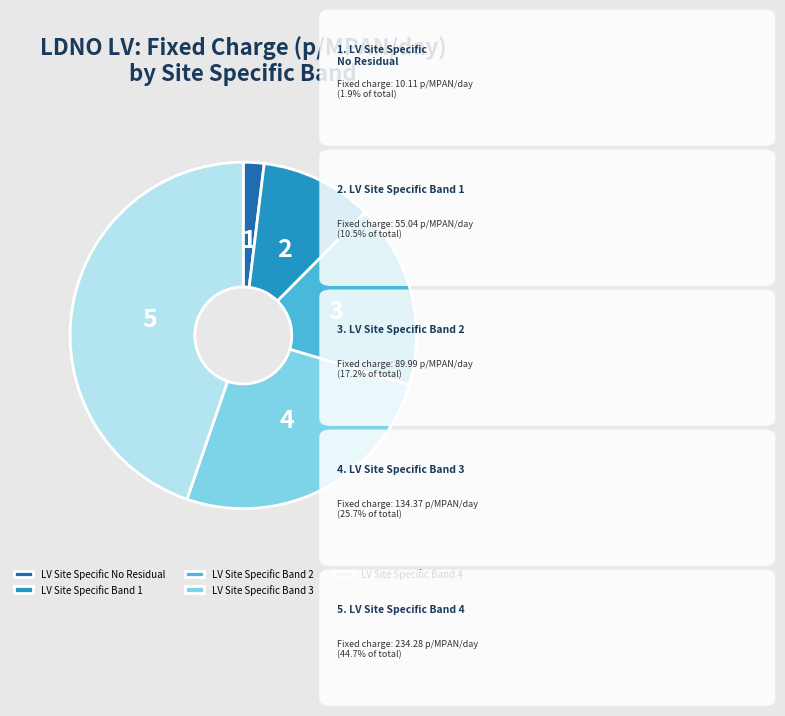

Approximately how many times larger is the value at LV Site Specific Band 3 compared to LV Site Specific Band 2?

1.5